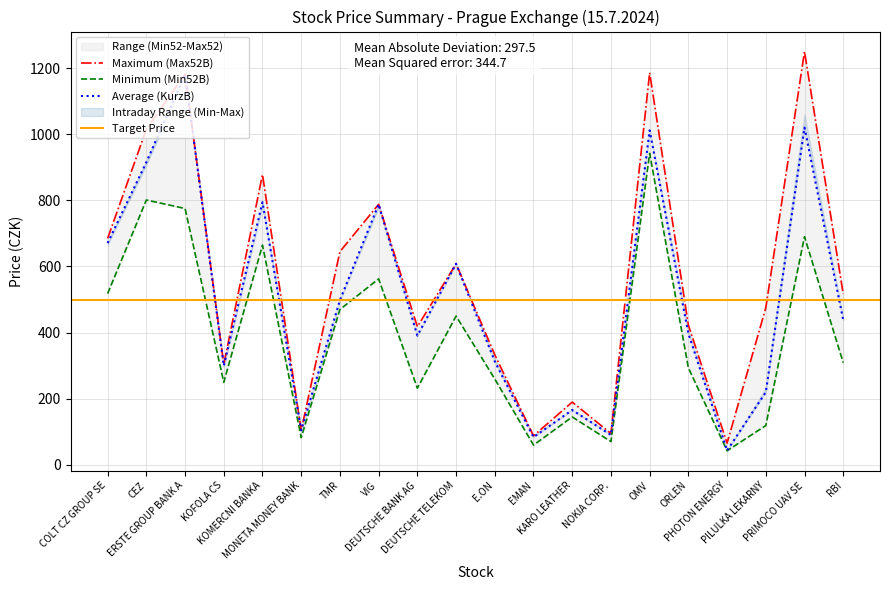

What is the minimum value for Average (KurzB)?

43.4